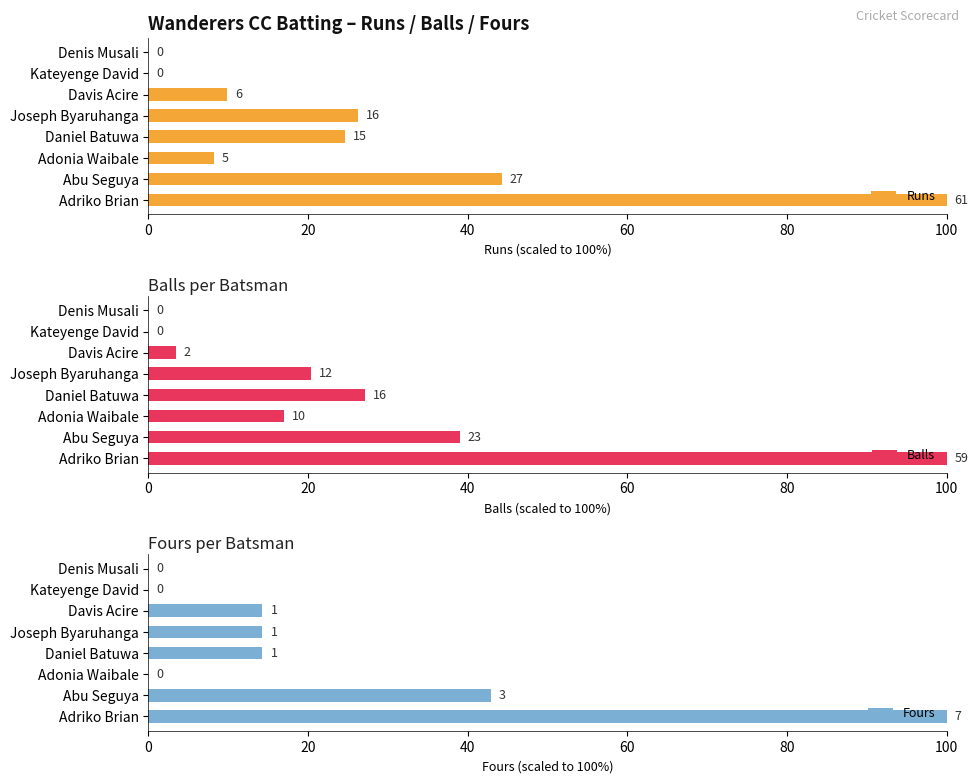

True or false: Balls has a value of 1.6 at Davis Acire.

False